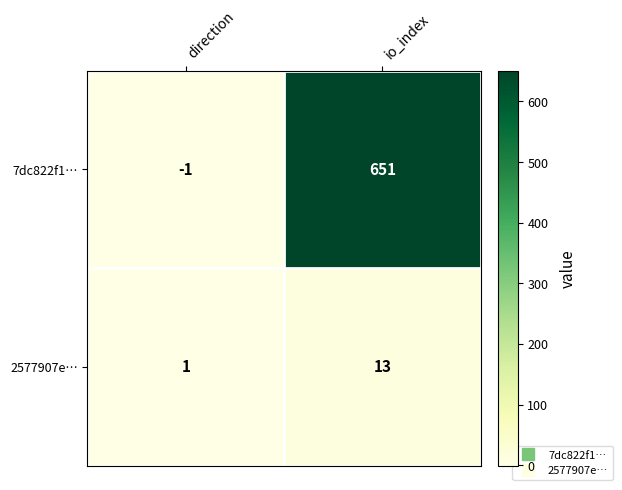

Which series changed the most between direction and io_index?

7dc822f1…